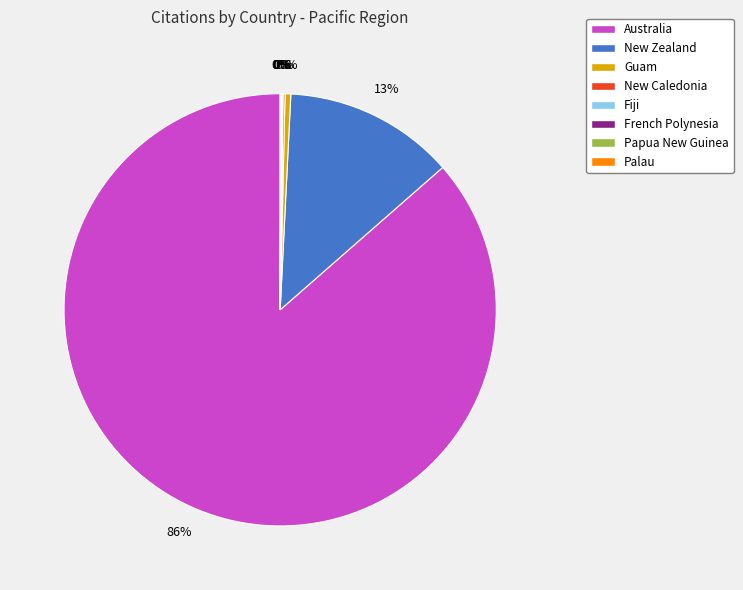

The New Zealand slice represents 13% of the pie. True or false?

True